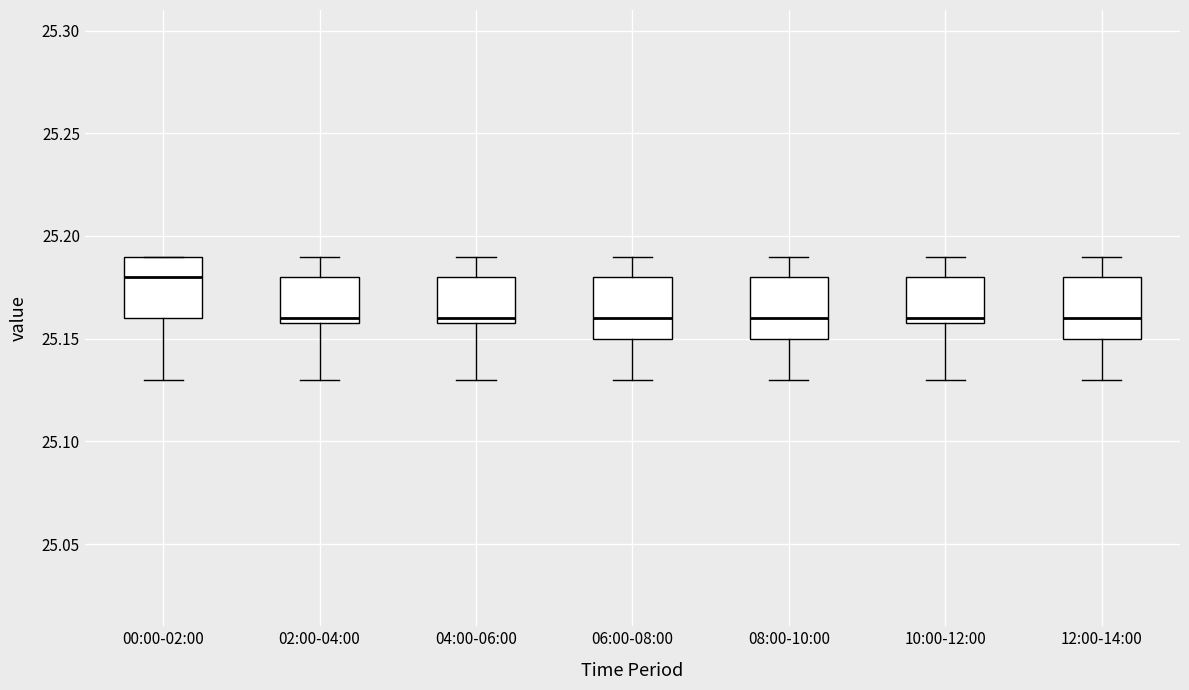

Reading left to right, read every box against the y-axis: the position of its median line, the range the box covers, and the ends of its whiskers. The values are not printed on the chart, so give them approximately, as read against the axis.

00:00-02:00: median 25.18, box 25.16 to 25.19, whiskers 25.13 to 25.19
02:00-04:00: median 25.16 (just above the box's lower edge), box 25.16 to 25.18, whiskers 25.13 to 25.19
04:00-06:00: median 25.16 (just above the box's lower edge), box 25.16 to 25.18, whiskers 25.13 to 25.19
06:00-08:00: median 25.16, box 25.15 to 25.18, whiskers 25.13 to 25.19
08:00-10:00: median 25.16, box 25.15 to 25.18, whiskers 25.13 to 25.19
10:00-12:00: median 25.16 (just above the box's lower edge), box 25.16 to 25.18, whiskers 25.13 to 25.19
12:00-14:00: median 25.16, box 25.15 to 25.18, whiskers 25.13 to 25.19